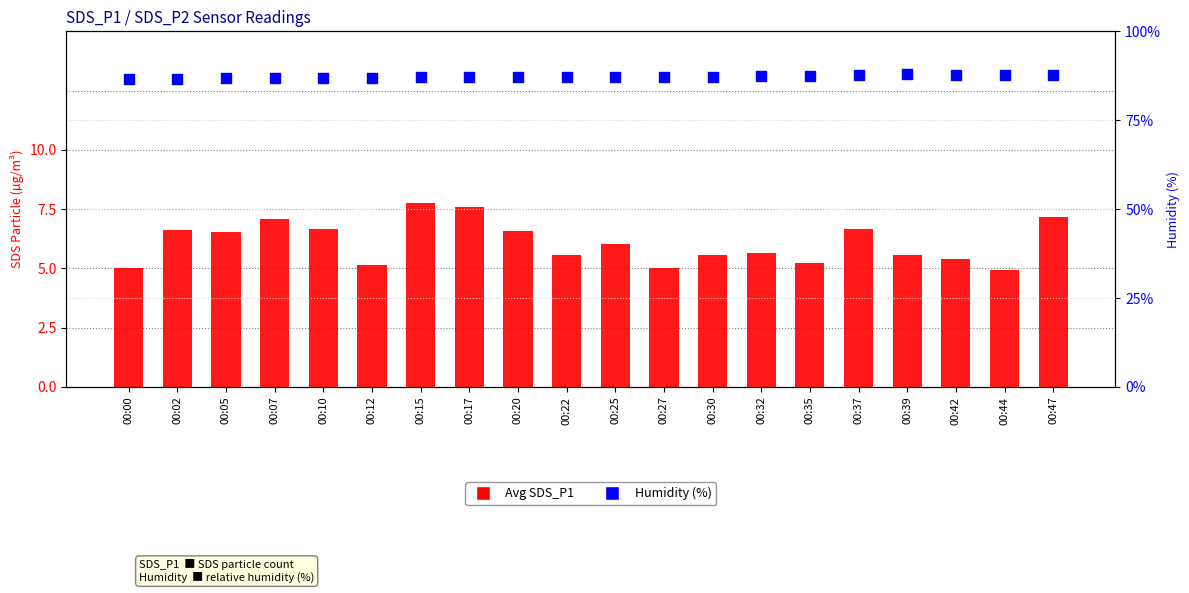

Which series has the largest total across all categories?

Humidity (%)